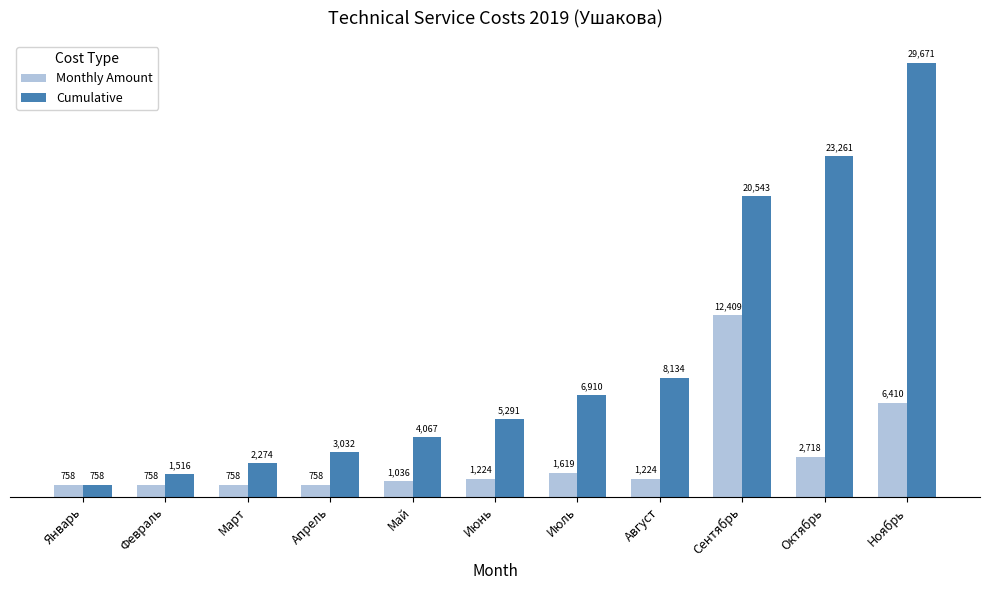

What is the total value across all series at Июль?

8528.9